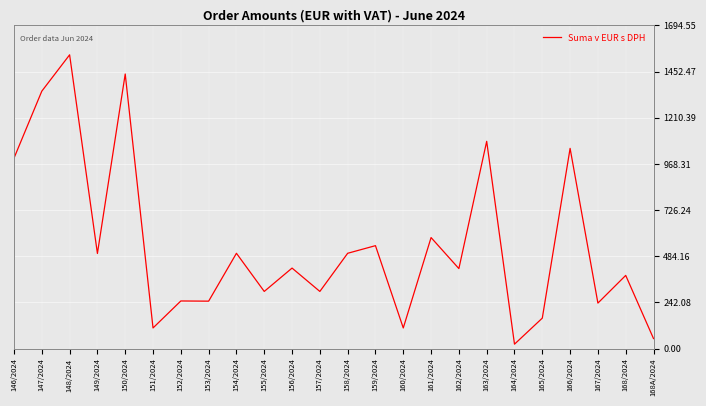

What is the difference between the values at 168A/2024 and 161/2024?

529.4